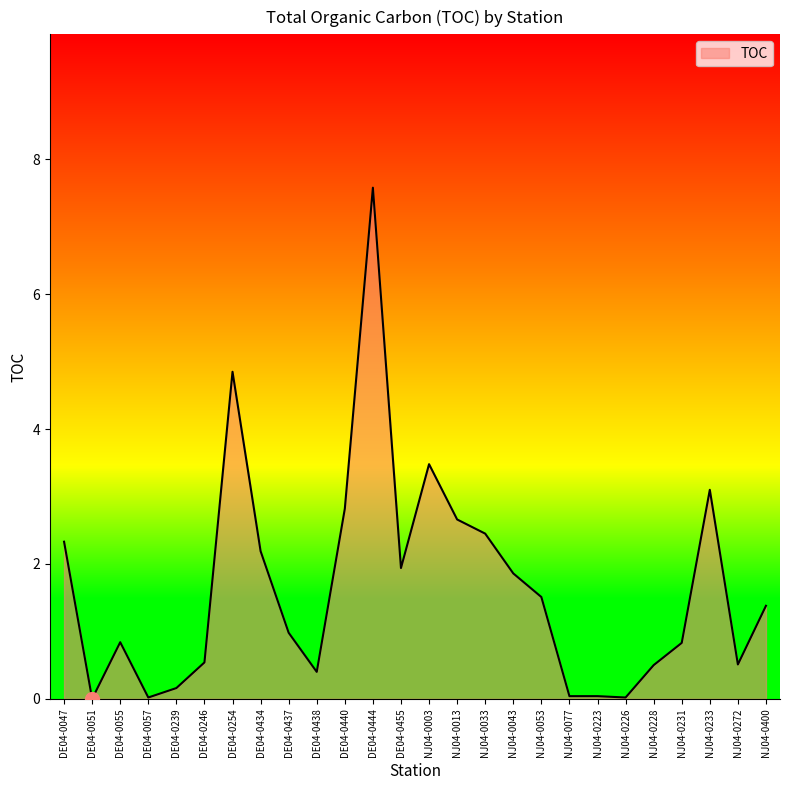

What is the change in value from DE04-0055 to DE04-0444?

+6.7